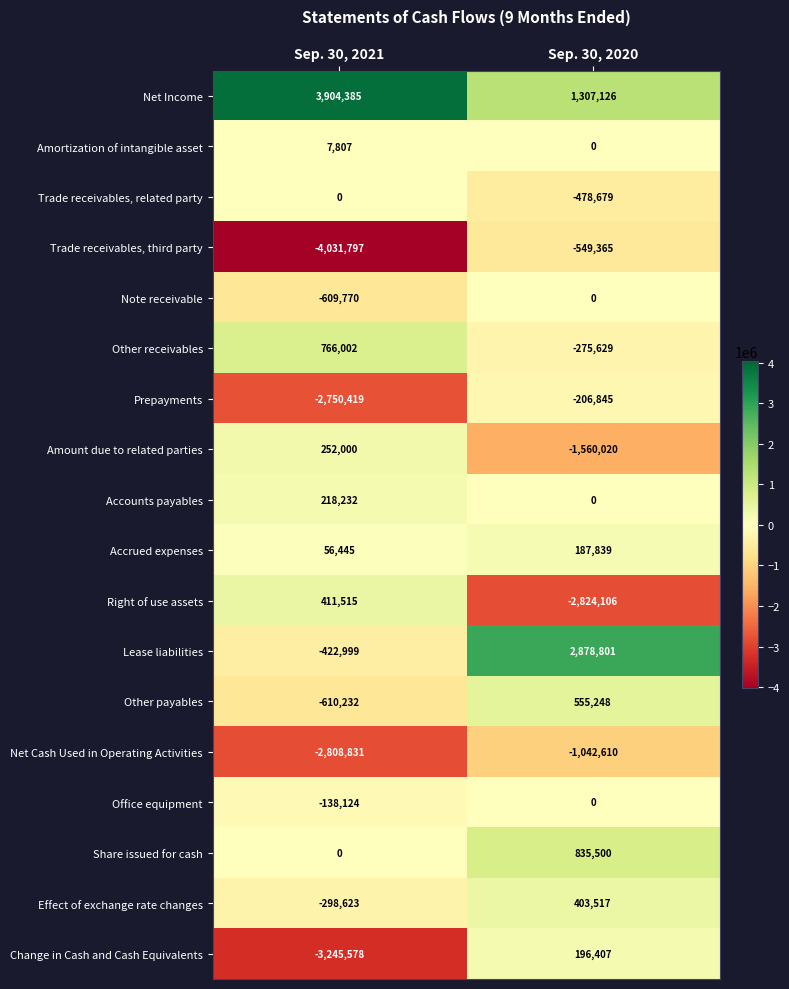

Count the number of categories in the chart.

2